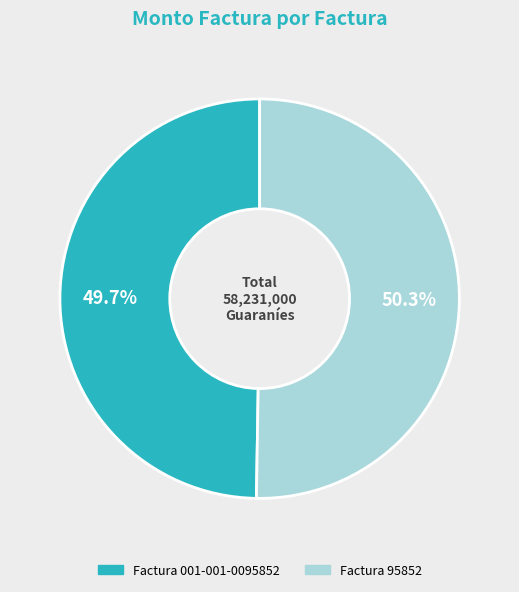

Does any single category account for the majority?

Yes